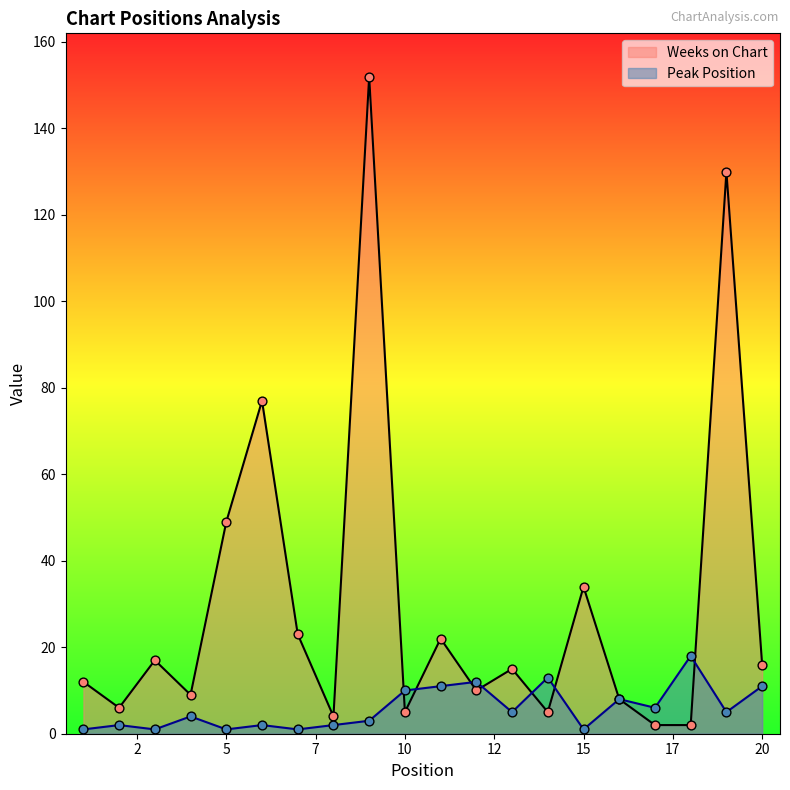

Which series contains the highest Y value?

Weeks on Chart